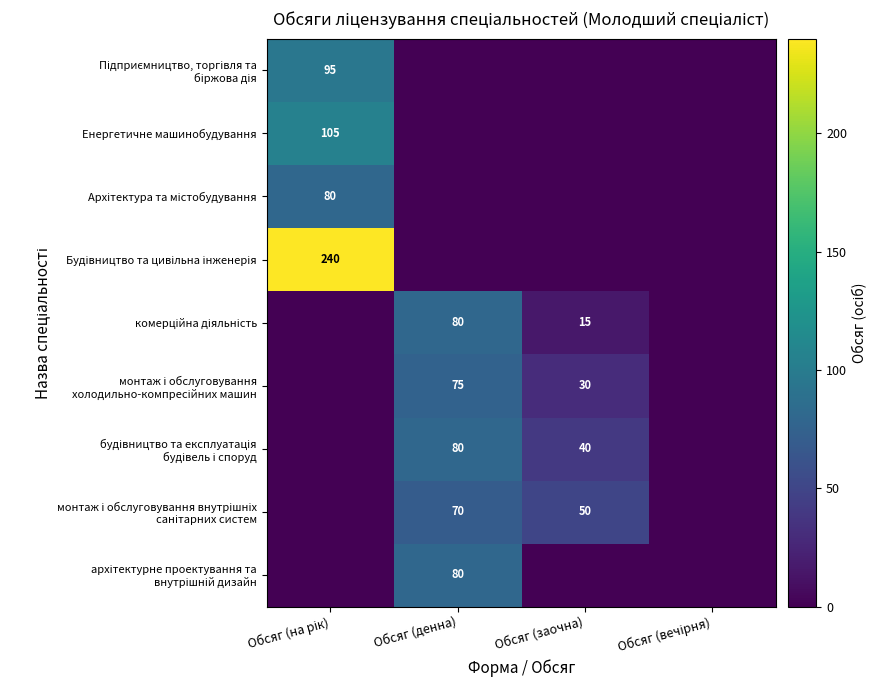

Count the number of data series in this chart.

9